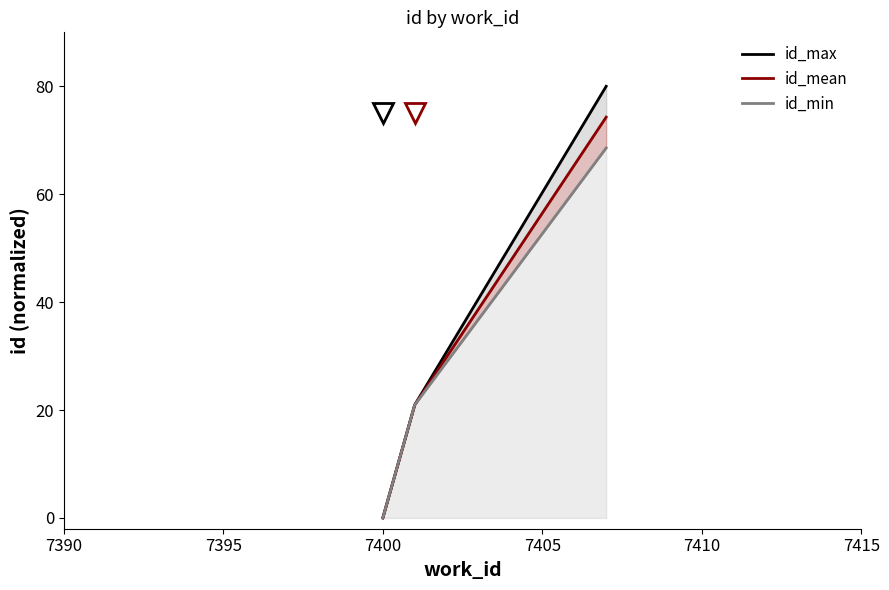

How many lines are shown in the chart?

3